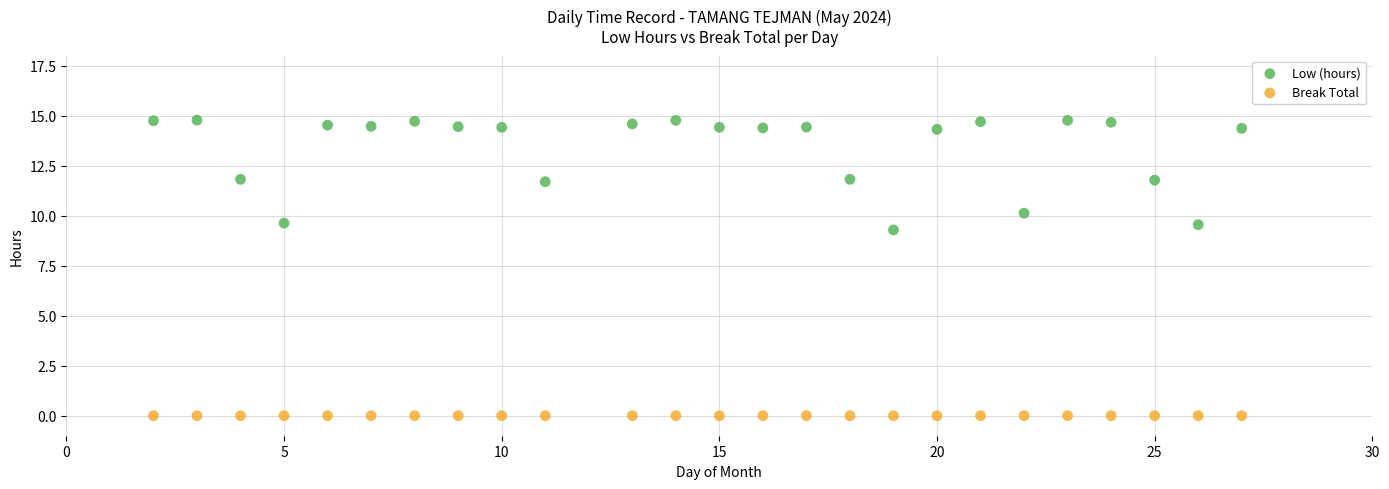

Which series contains the lowest Y value?

Break Total